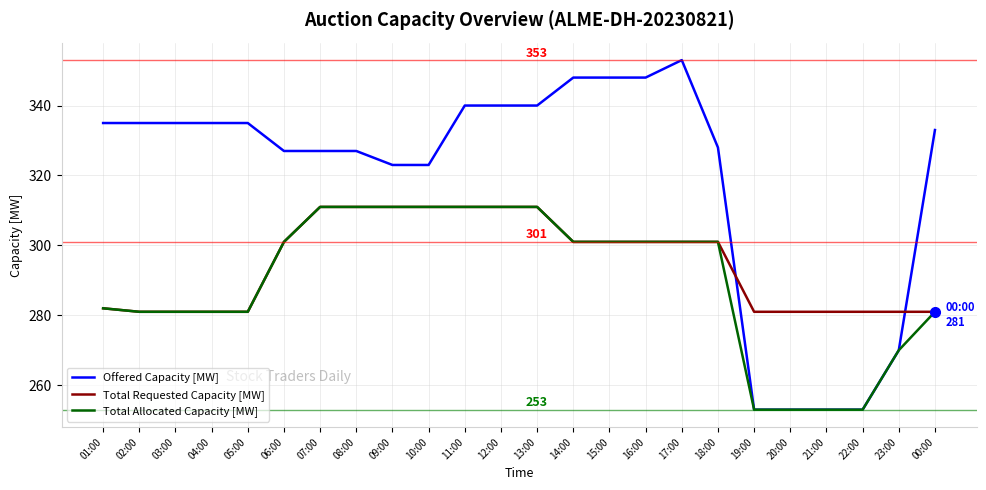

What are all the series names shown in the legend?

Offered Capacity [MW], Total Requested Capacity [MW], Total Allocated Capacity [MW]